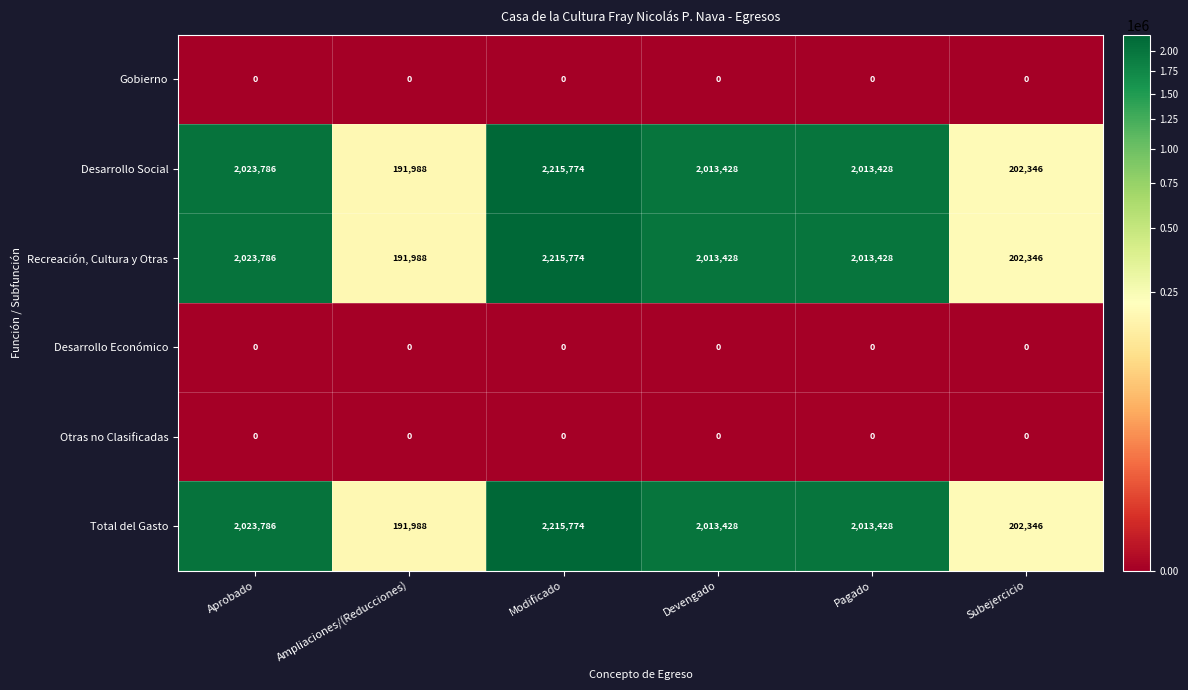

What is the difference between the highest and lowest values at Aprobado?

2023786